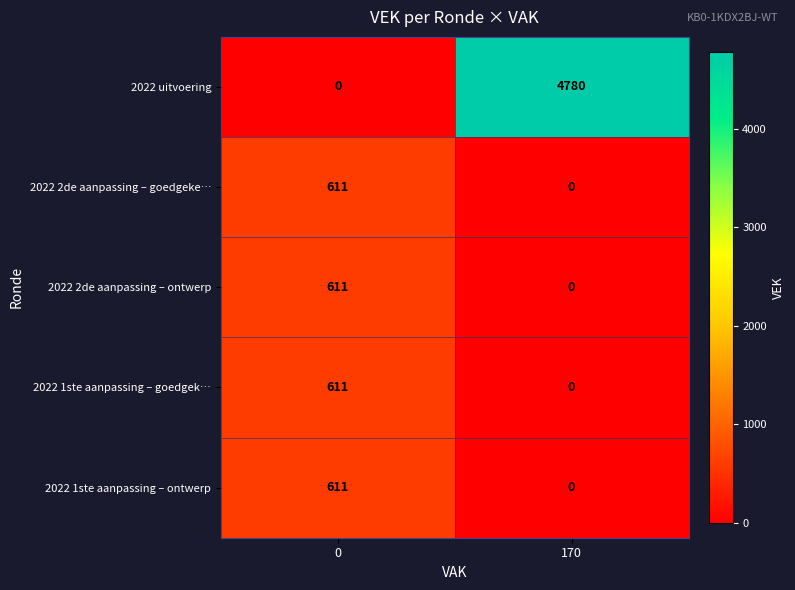

Between 0 and 170, which series saw the biggest shift?

2022 uitvoering